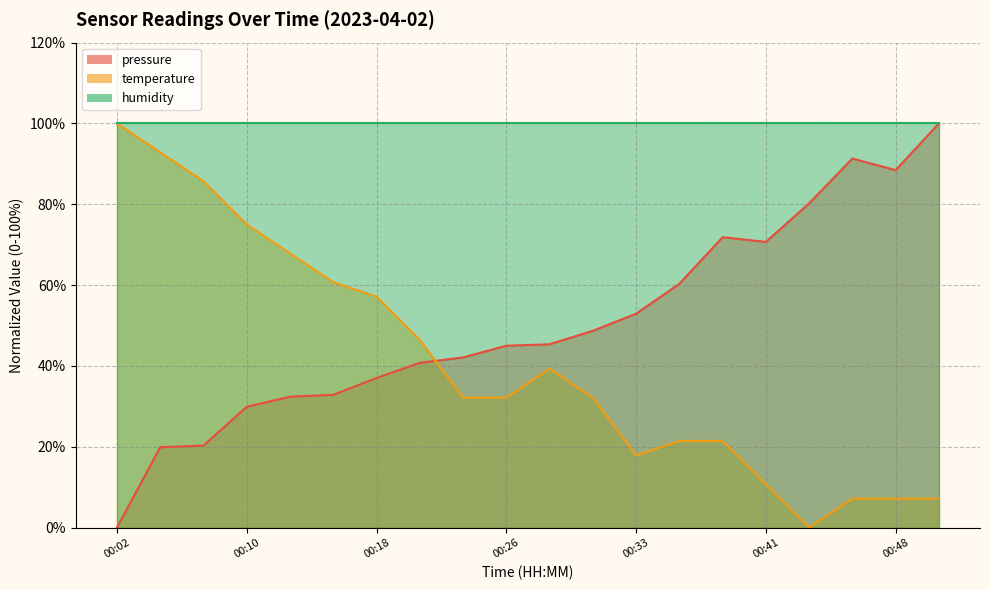

Is the value of pressure at 00:43 greater than the value of temperature at 00:13?

Yes